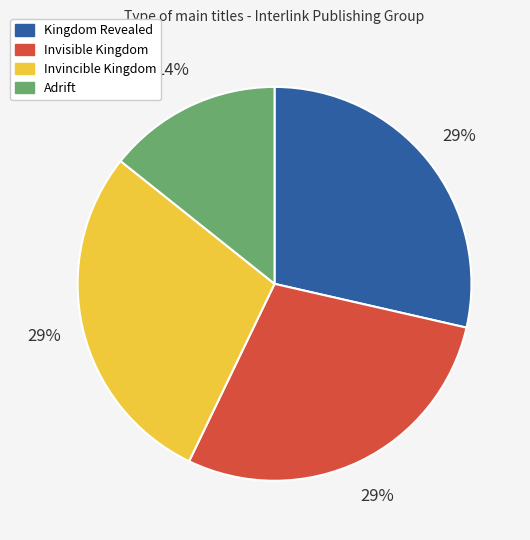

What is the smallest slice in the pie chart?

Adrift